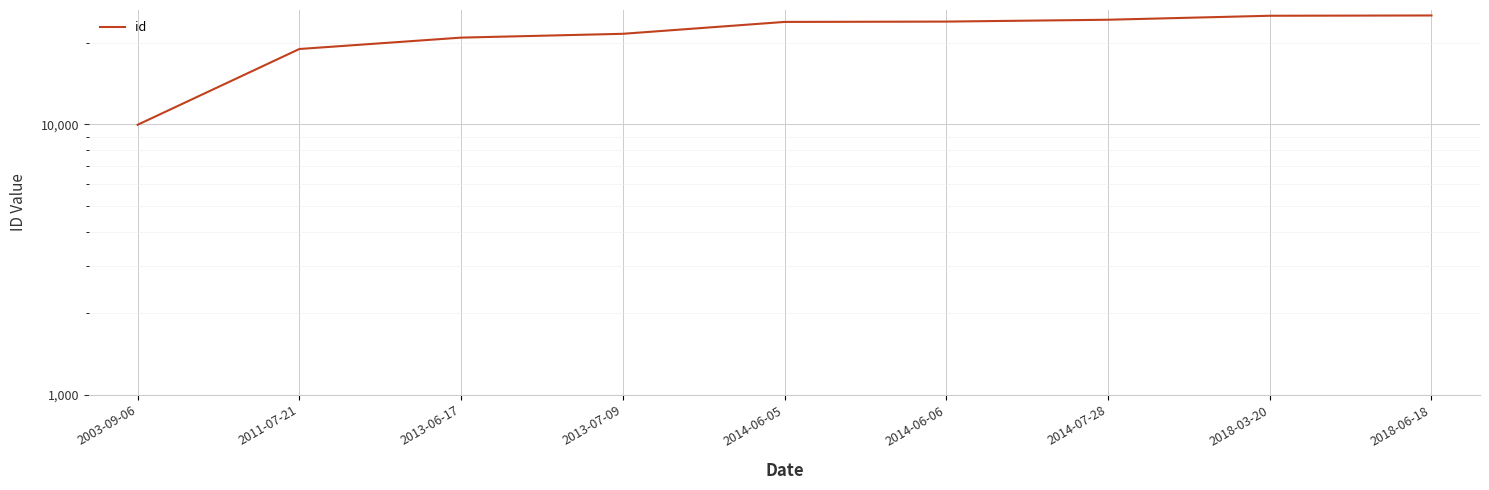

What is the ratio of the value at 2011-07-21 to the value at 2018-03-20?

0.8